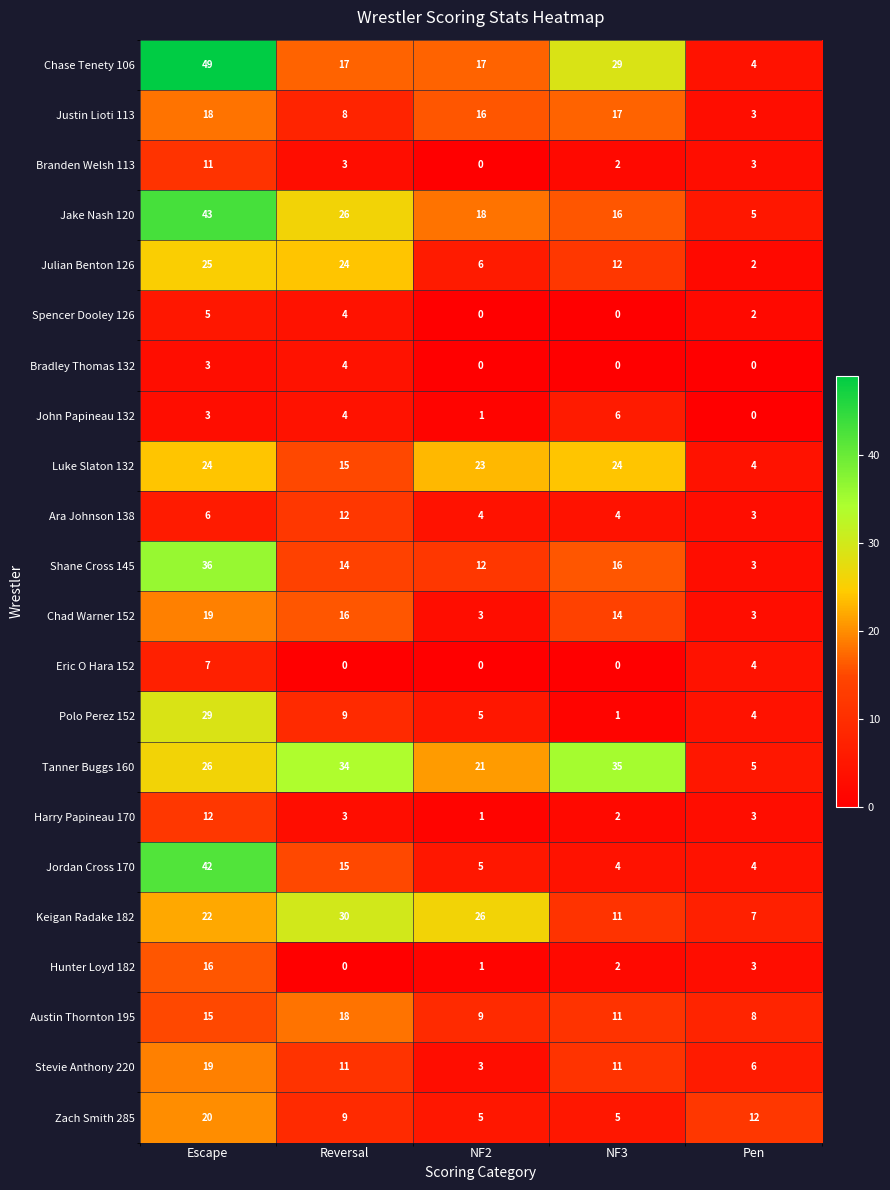

What is the total value across all series at Reversal?

276